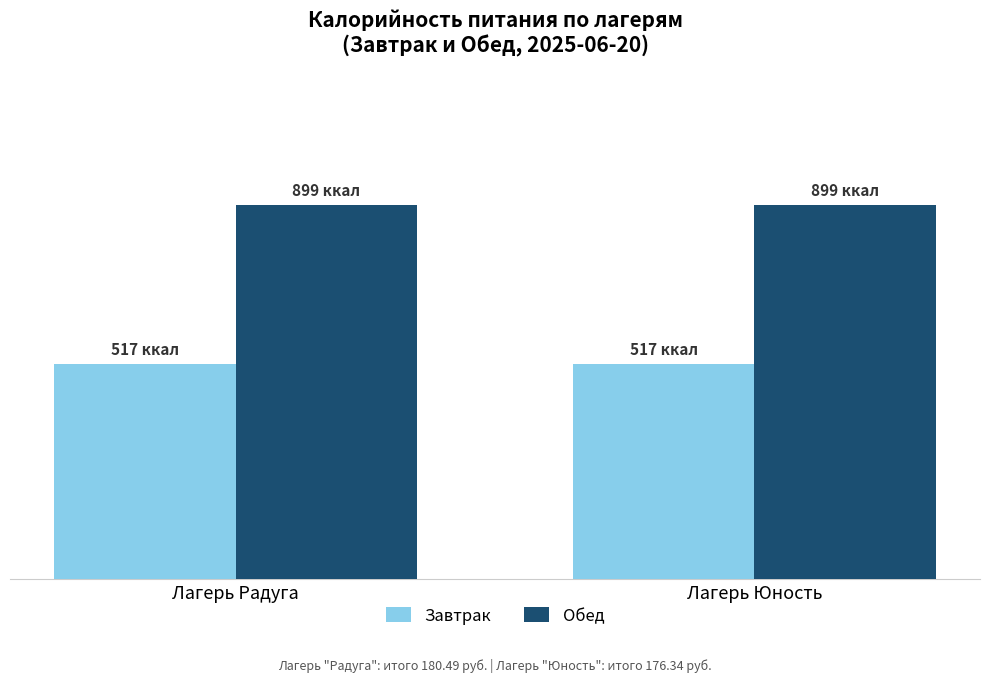

Which series has the largest total across all categories?

Обед